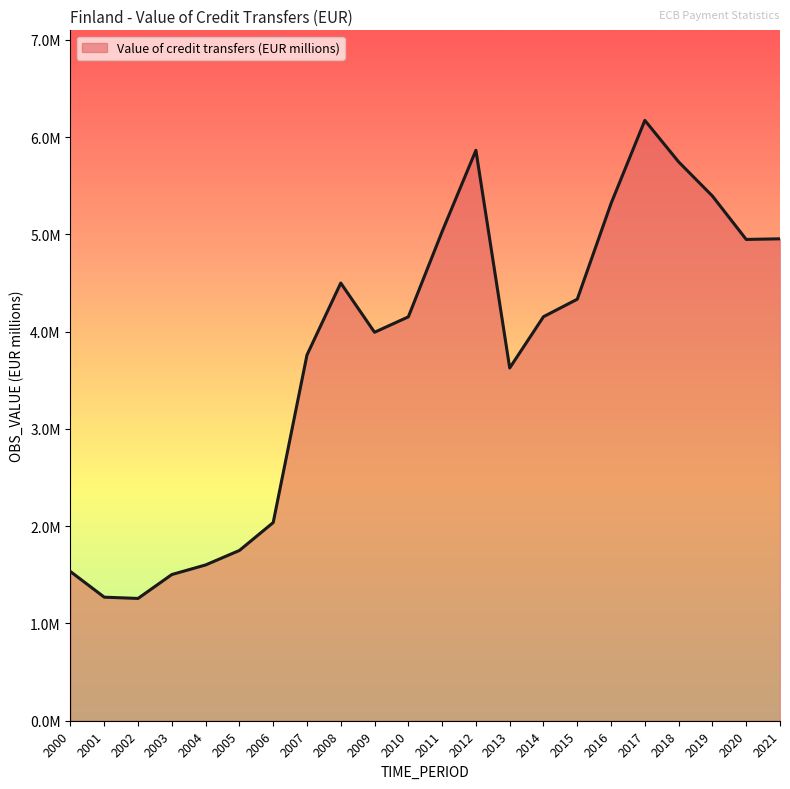

What is the difference between the values at 2004 and 2000?

68183.7